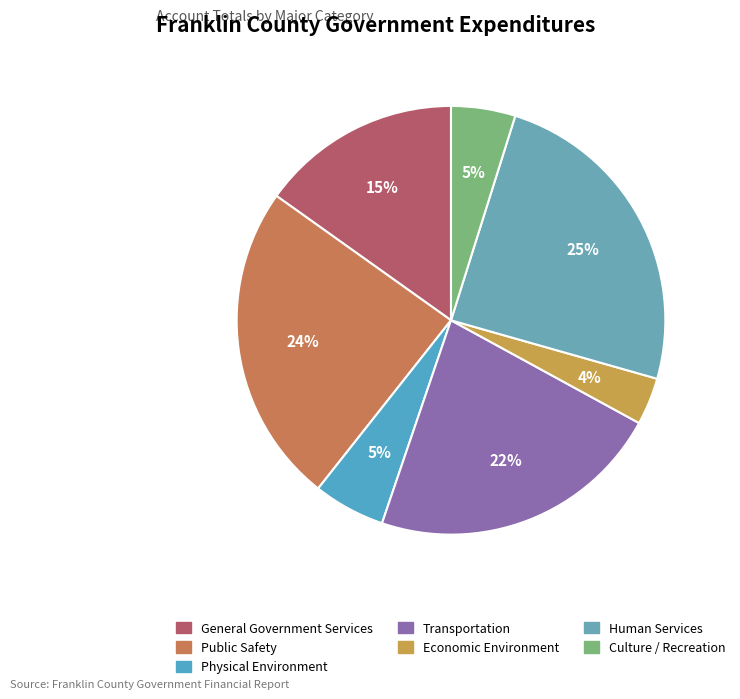

Is there any slice that represents more than half of the pie?

No